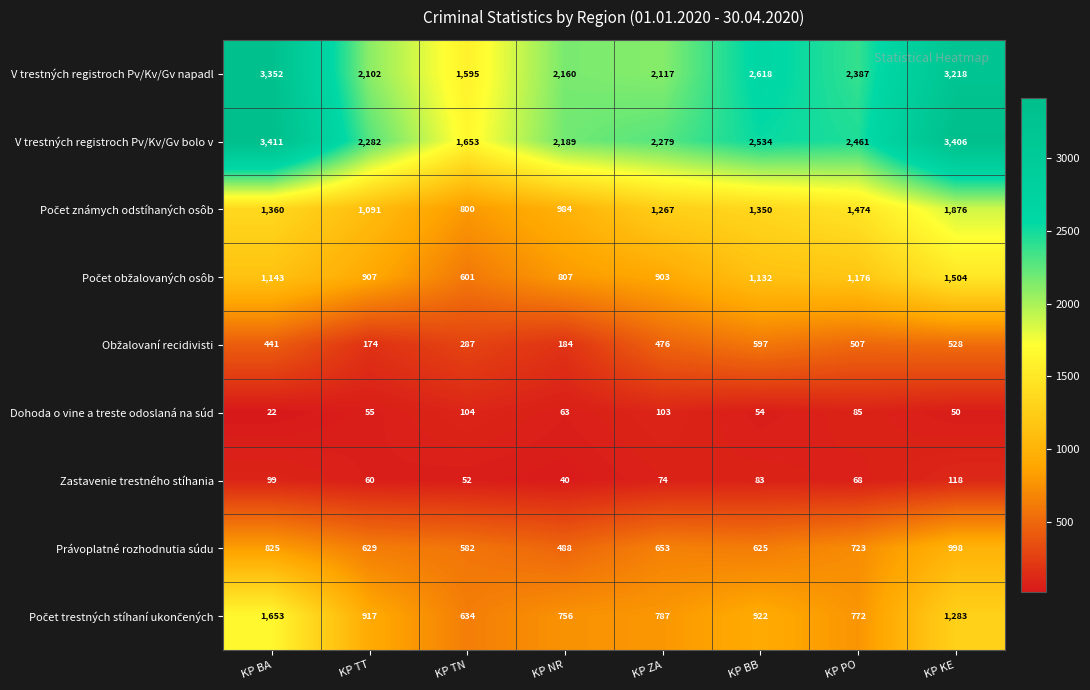

How many data points does each series have?

8